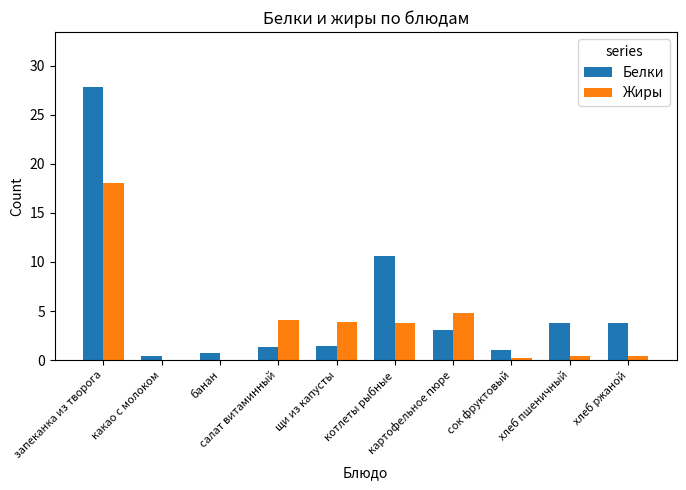

What is the difference between the Жиры values at картофельное пюре and какао с молоком?

4.8